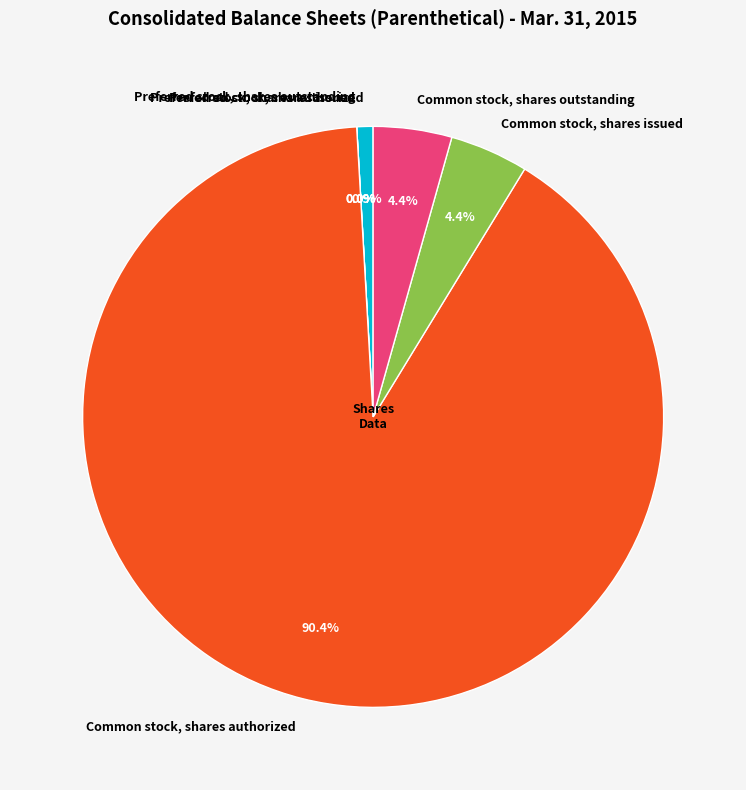

Rank the categories by value from lowest to highest.

Preferred stock, shares issued, Preferred stock, shares outstanding, Preferred stock, shares authorized, Common stock, shares issued, Common stock, shares outstanding, Common stock, shares authorized